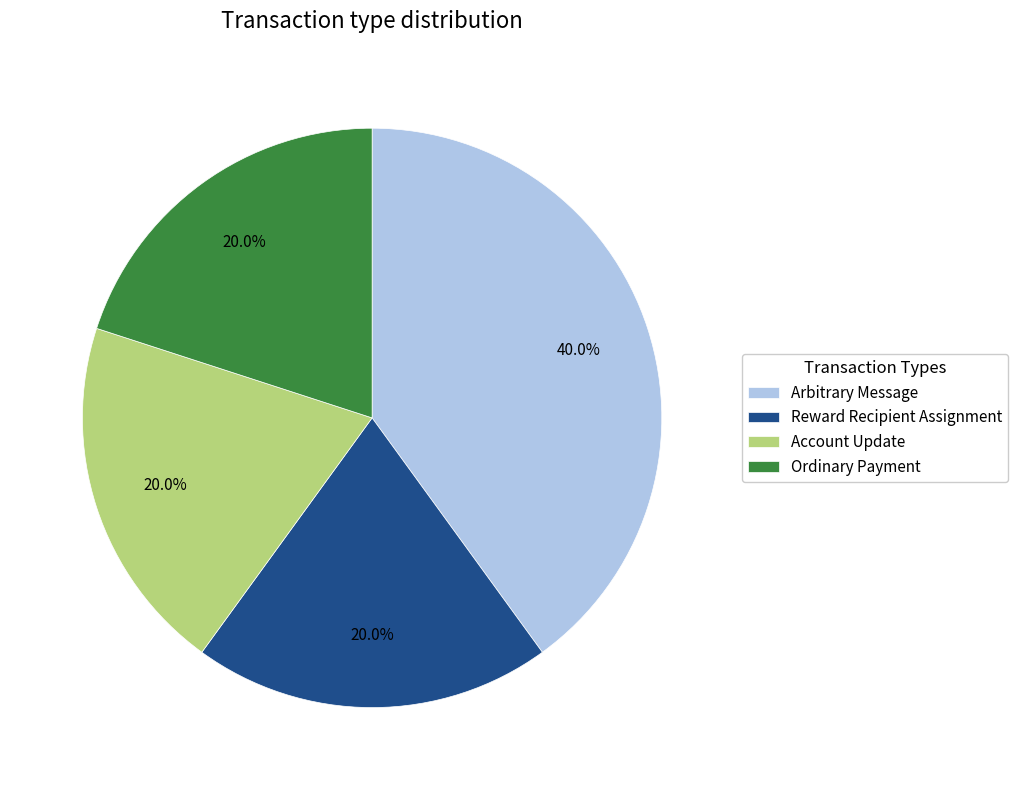

True or false: Arbitrary Message accounts for 40% of the total.

True